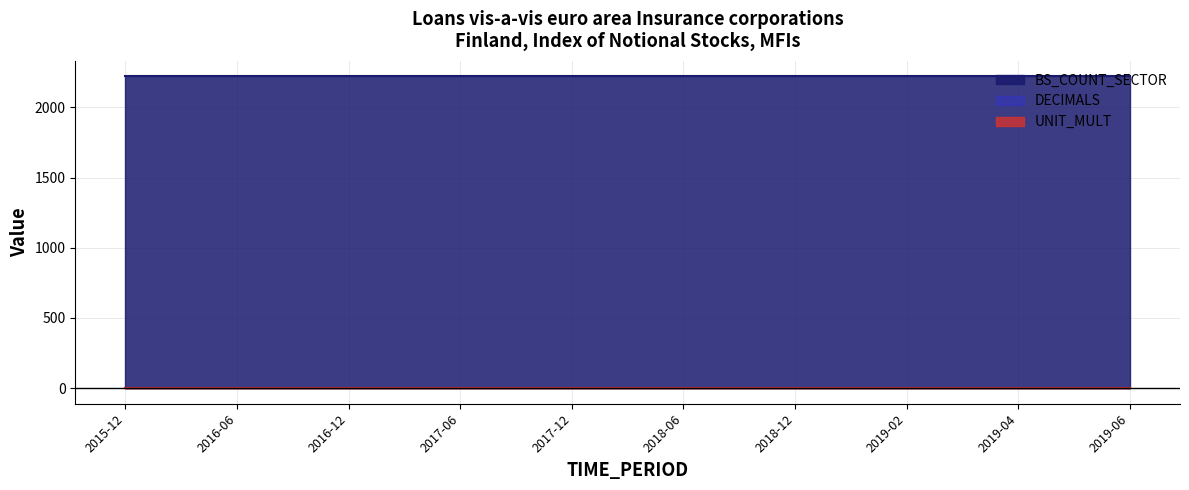

At which label does BS_COUNT_SECTOR reach its minimum?

2015-12